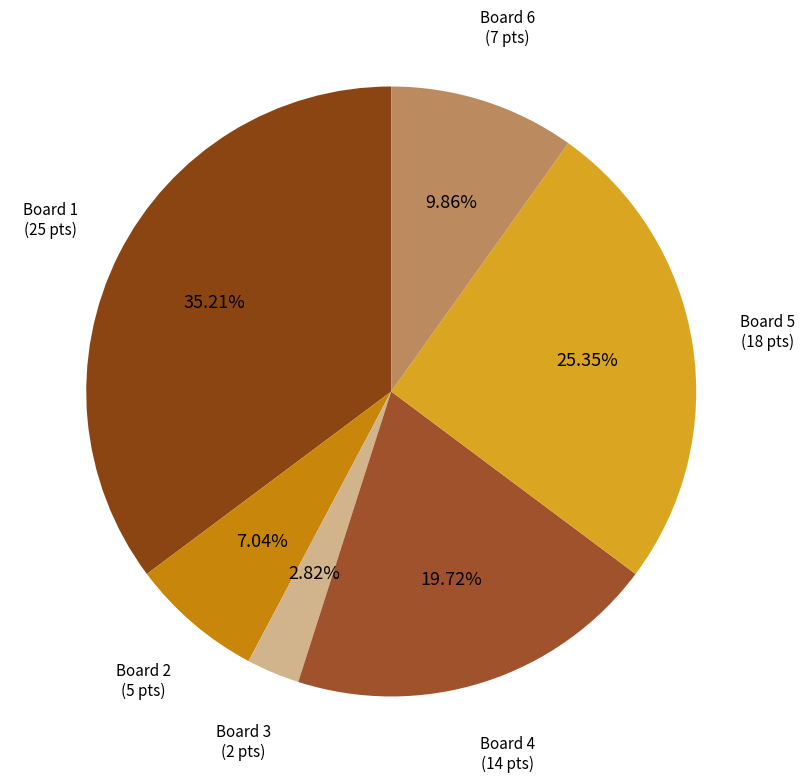

Count the number of slices in the pie.

6